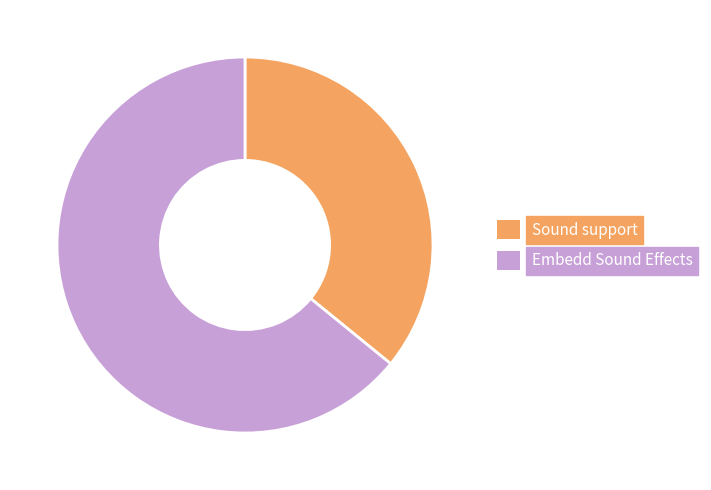

How many slices are in this pie chart?

2